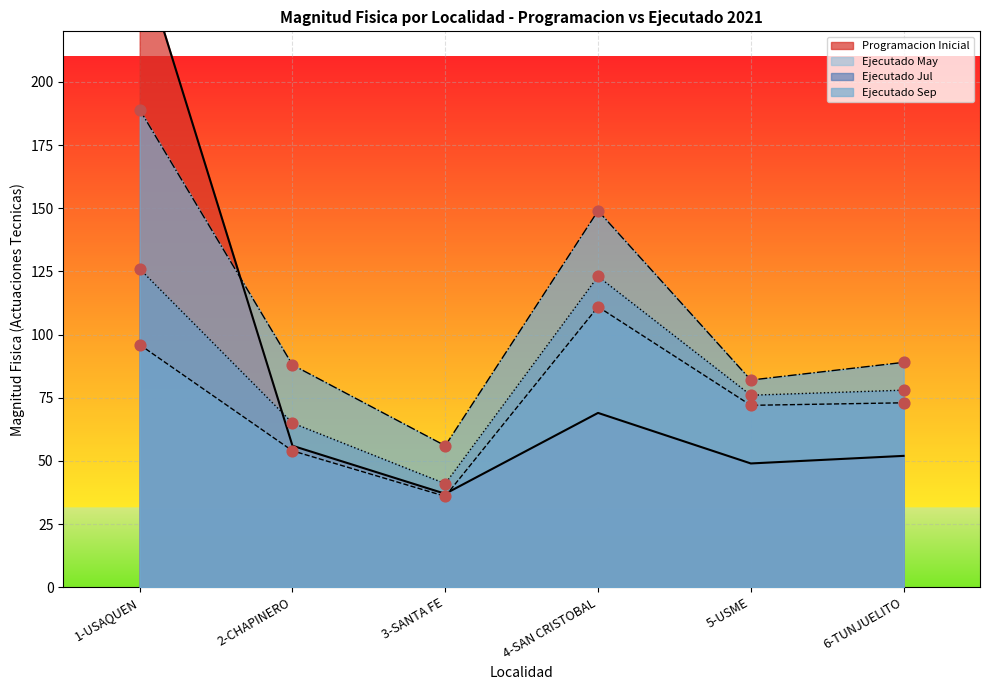

At which category is the sum across all series the highest?

1-USAQUEN